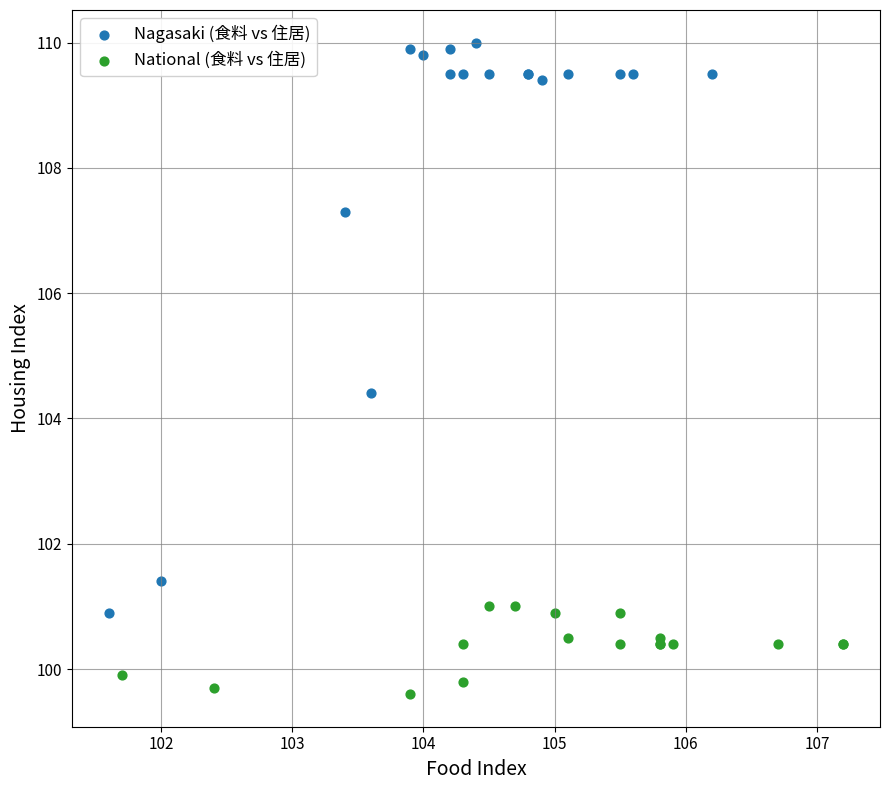

Which series reaches the maximum Y coordinate?

Nagasaki (食料 vs 住居)